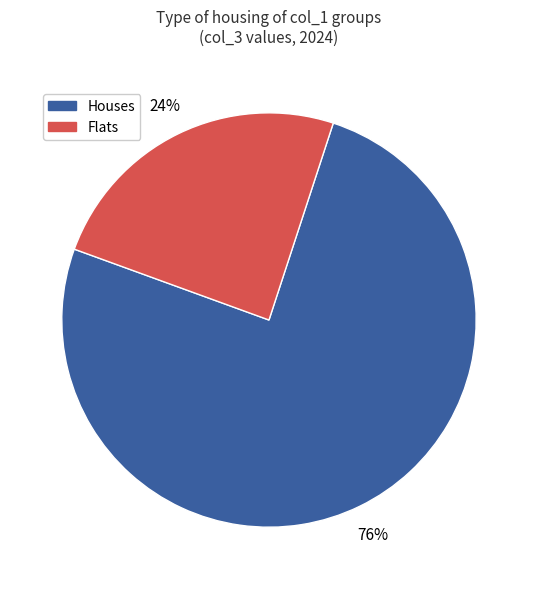

Is it true that Houses is 62% of the pie?

False